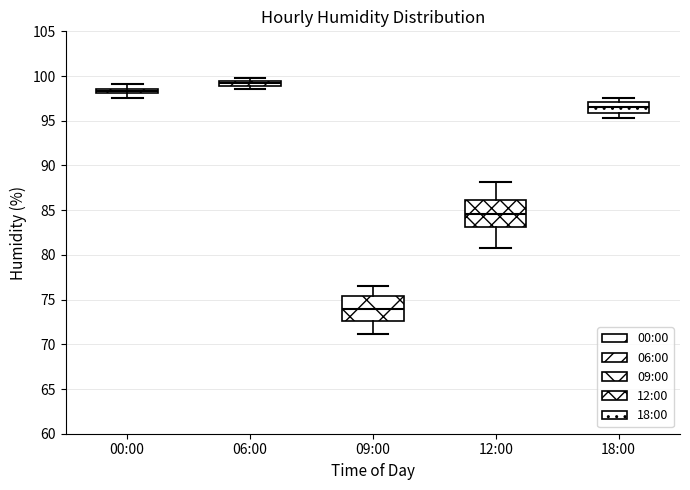

Which box's median line is the highest?

06:00